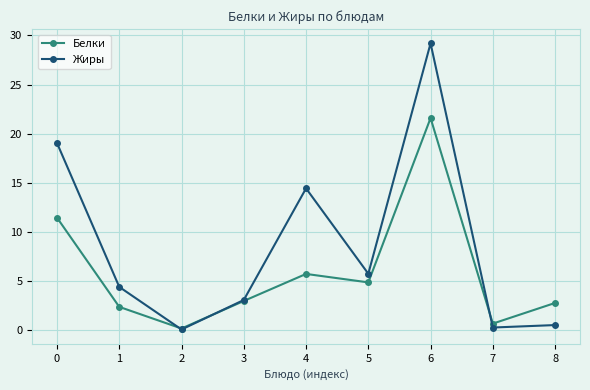

What is the spread (max minus min) of values at 0?

7.6